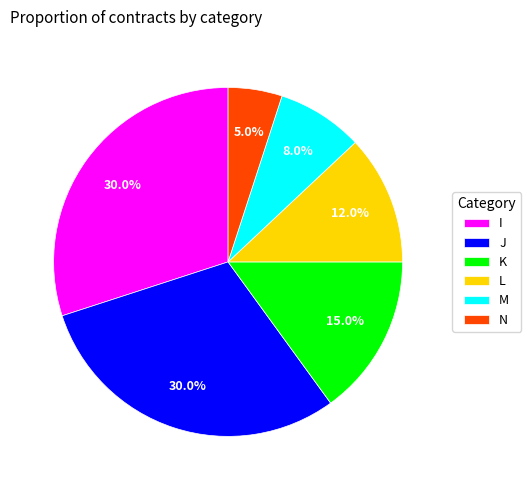

To the nearest percent, what is the difference between the largest and smallest slice percentages?

25%